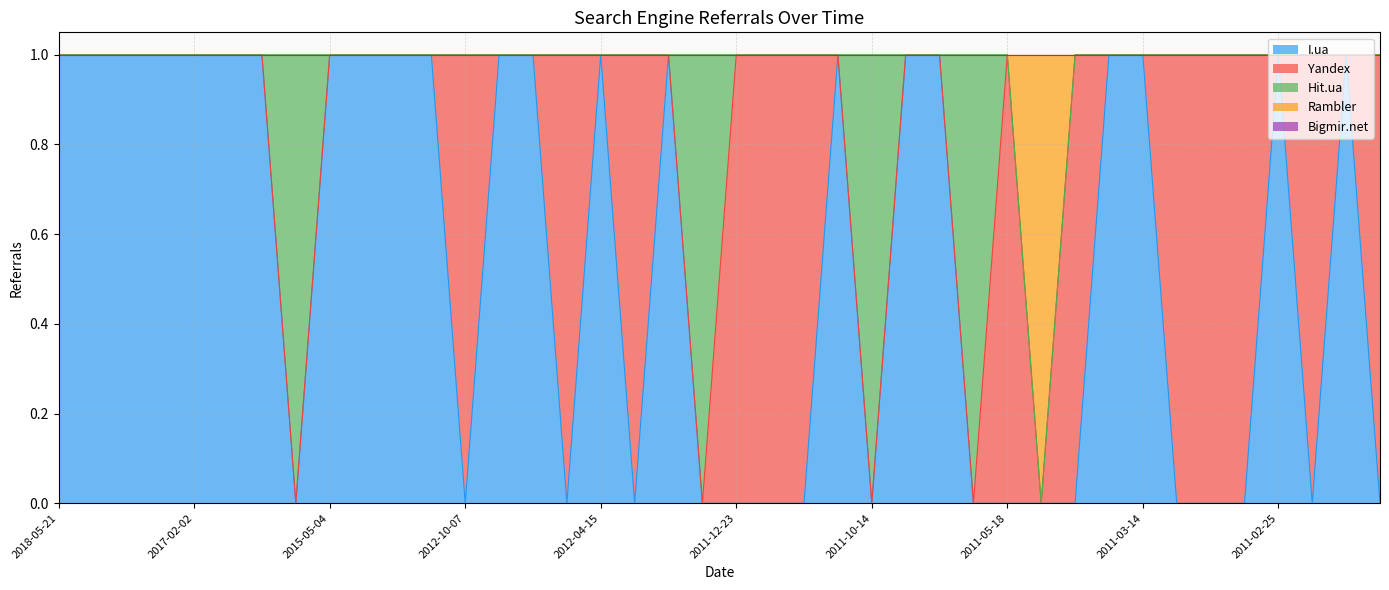

True or false: Bigmir.net has more than 2 interior local peaks.

False